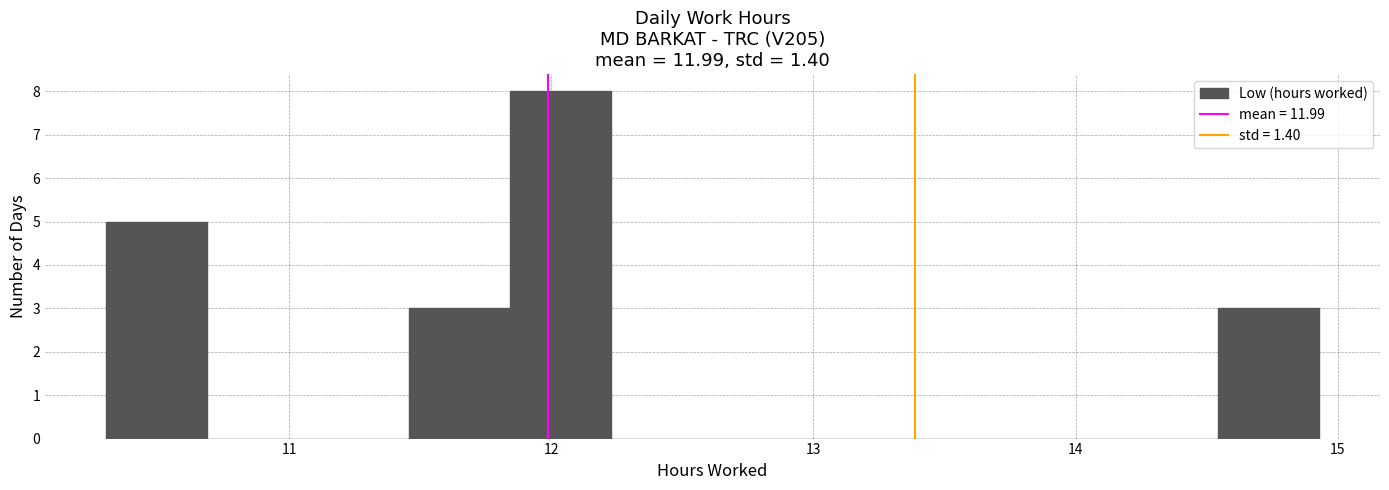

Read against the x-axis, roughly where is the centre of the tallest bar?

12.0